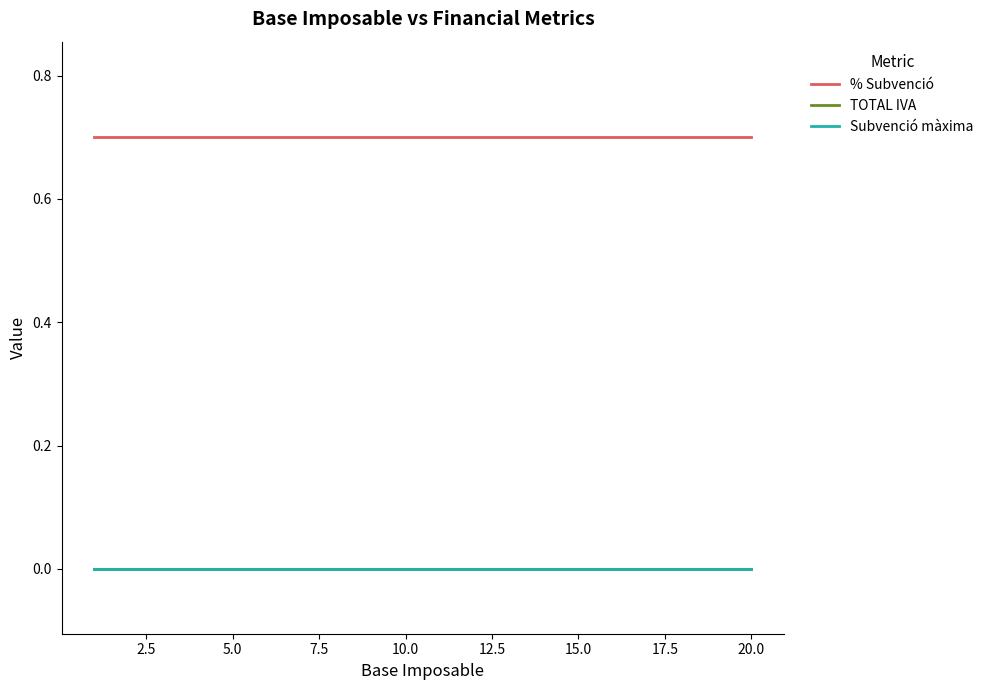

Is this an area chart (filled region under the line)?

No